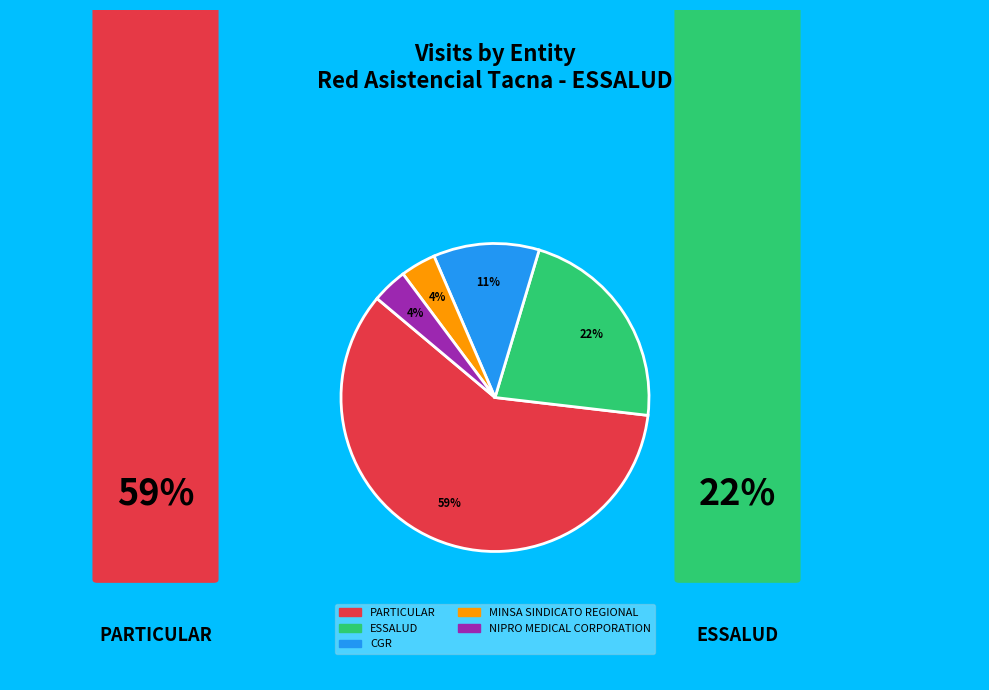

Is it true that ESSALUD is 22% of the pie?

True